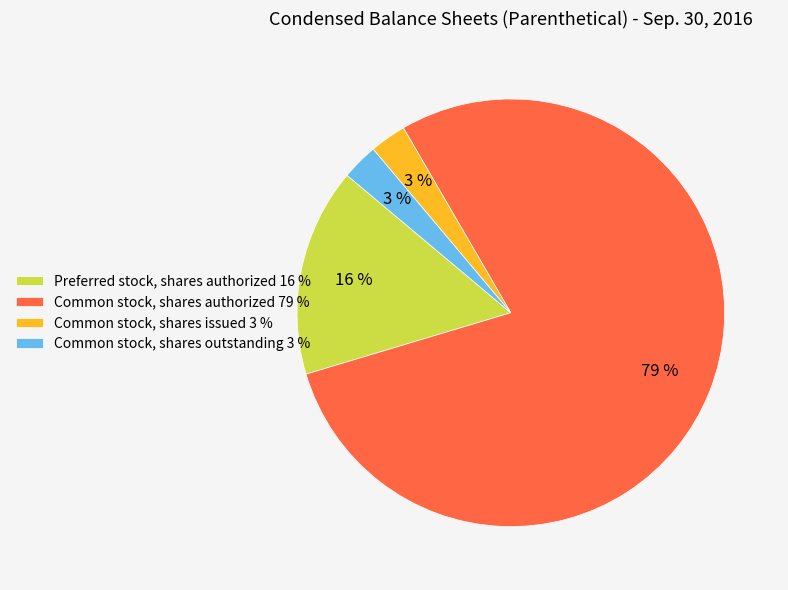

Does any single category account for the majority?

Yes